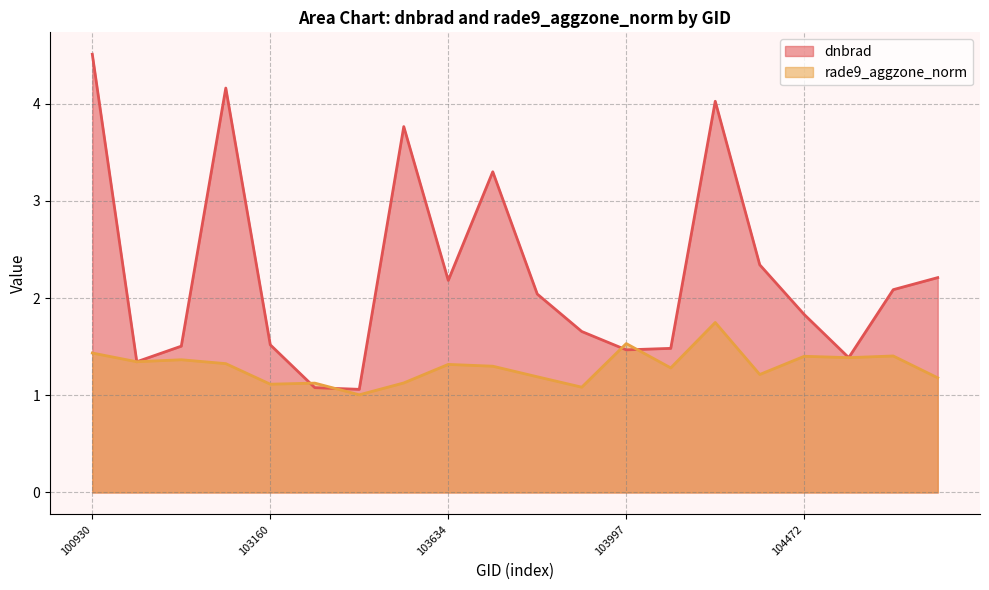

True or false: dnbrad has more than 0 interior local peaks.

True